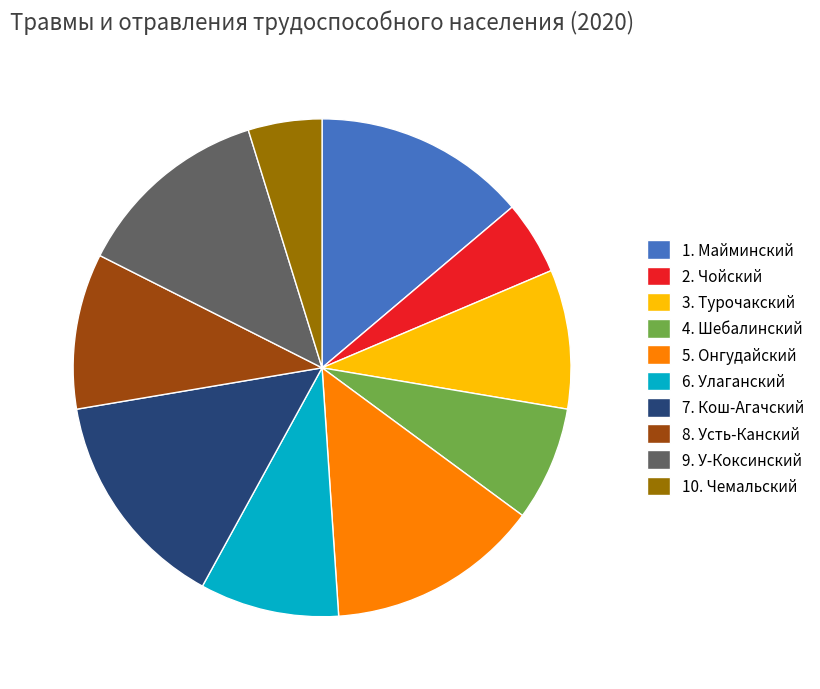

Which has a higher value, 5. Онгудайский or 10. Чемальский?

5. Онгудайский